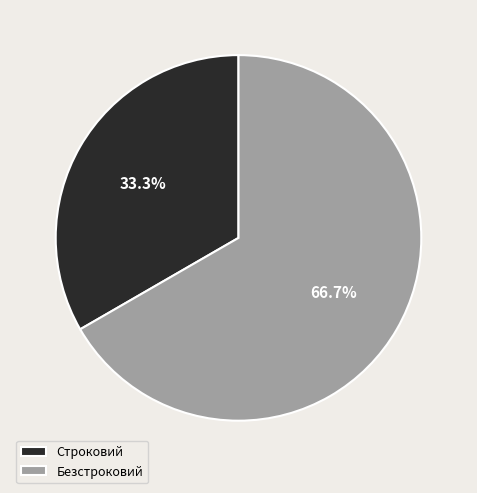

Which slice is the smallest?

Строковий